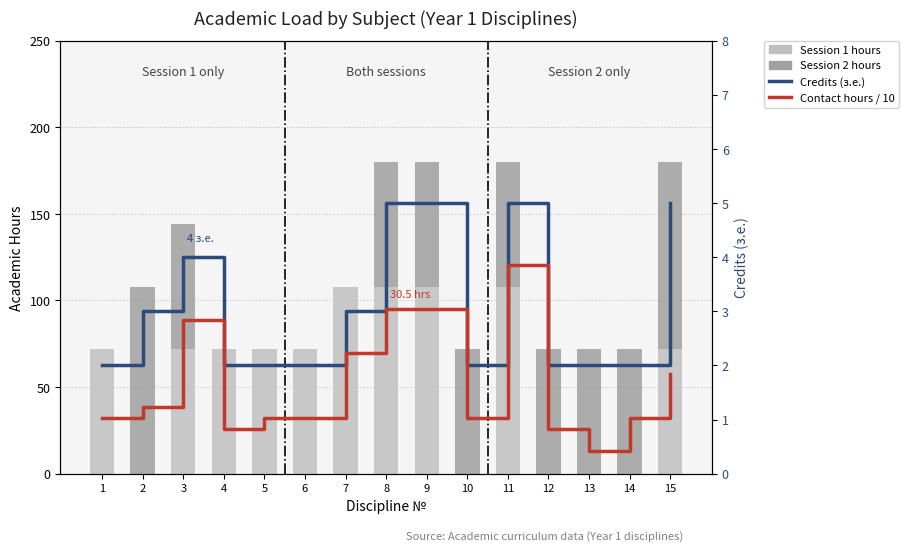

Which has a higher value, 14 or 1?

1